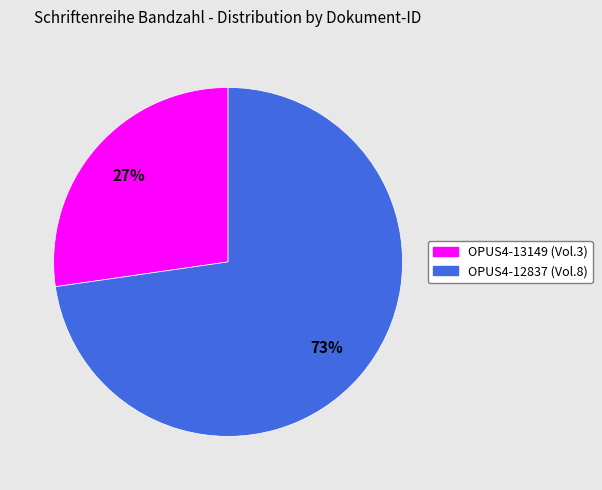

Which category has the biggest portion of the pie?

OPUS4-12837